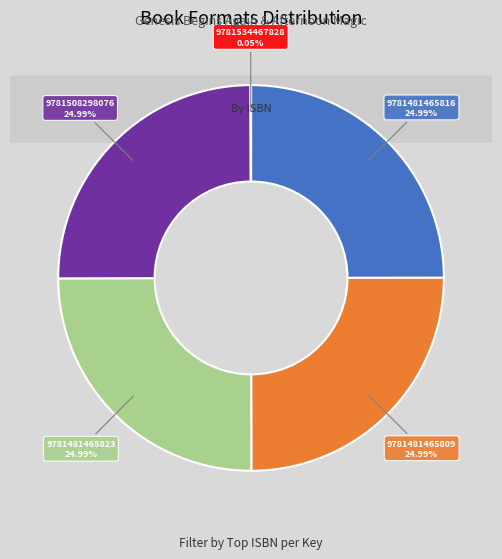

The 9781481465823 slice represents 35% of the pie. True or false?

False